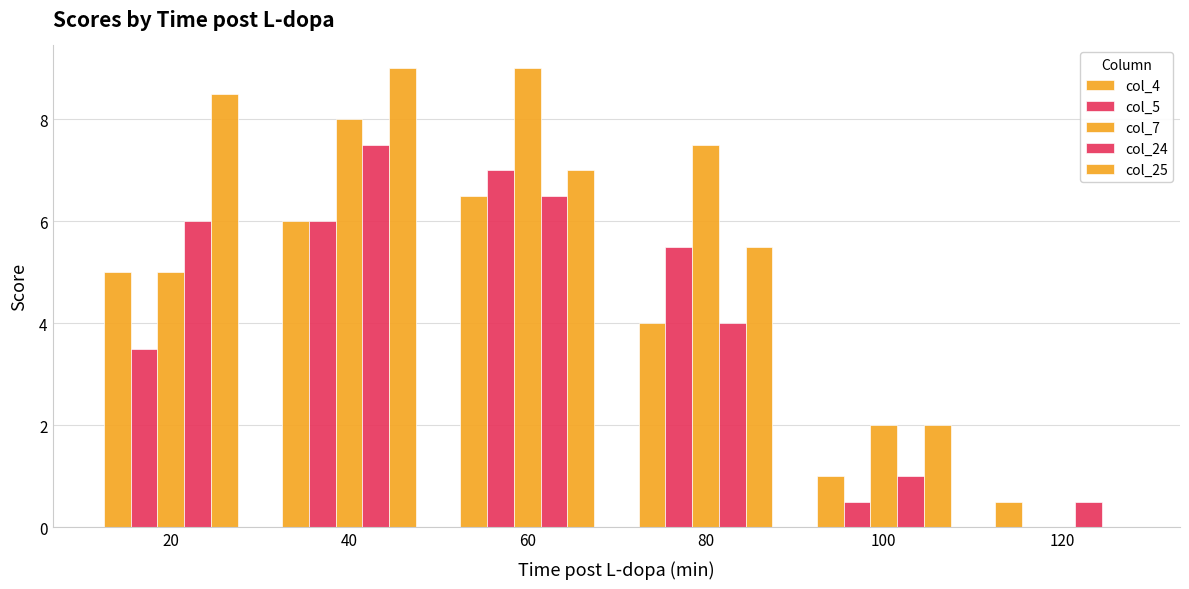

How many categories are shown in the chart?

6